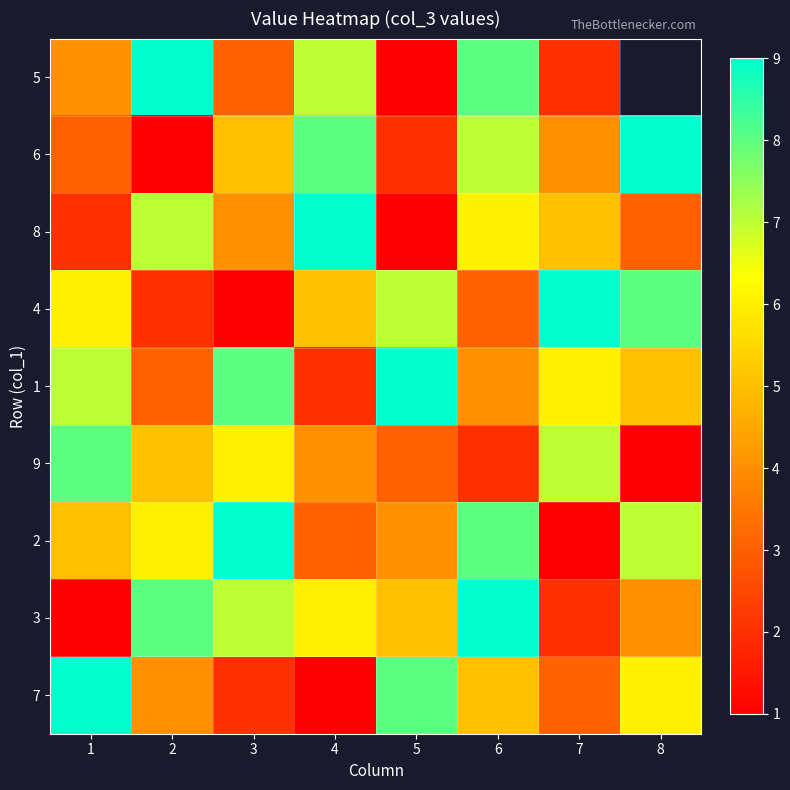

What is the average value of the 7 series?

4.8